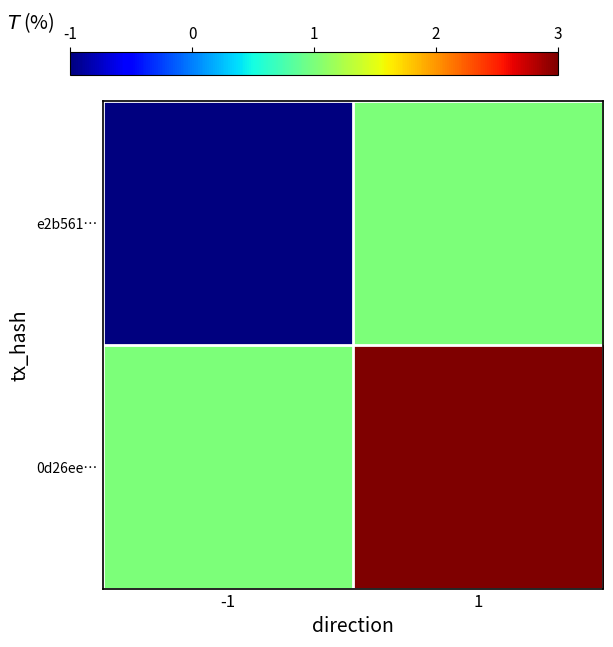

Which series has the widest spread of values?

e2b561…